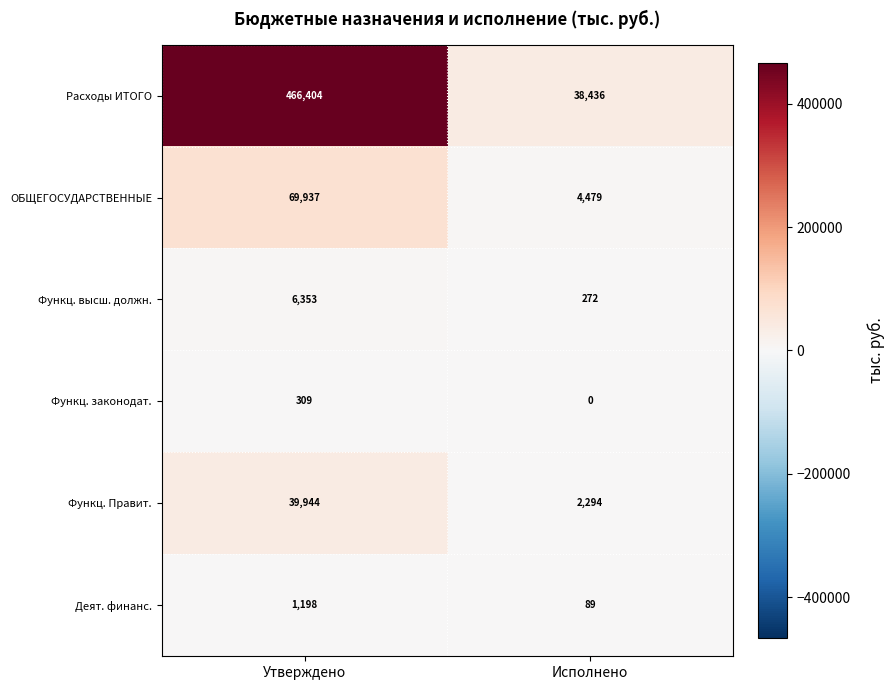

At which label does Расходы ИТОГО reach its minimum?

Исполнено